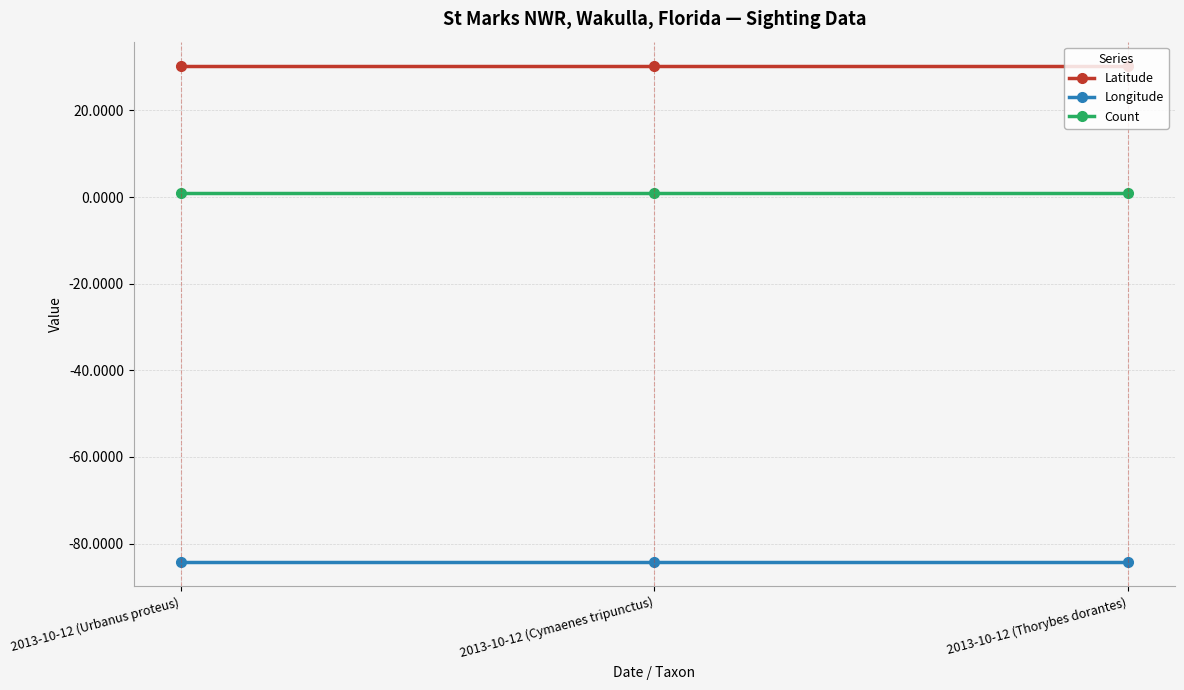

What is the smallest value displayed?

-84.1